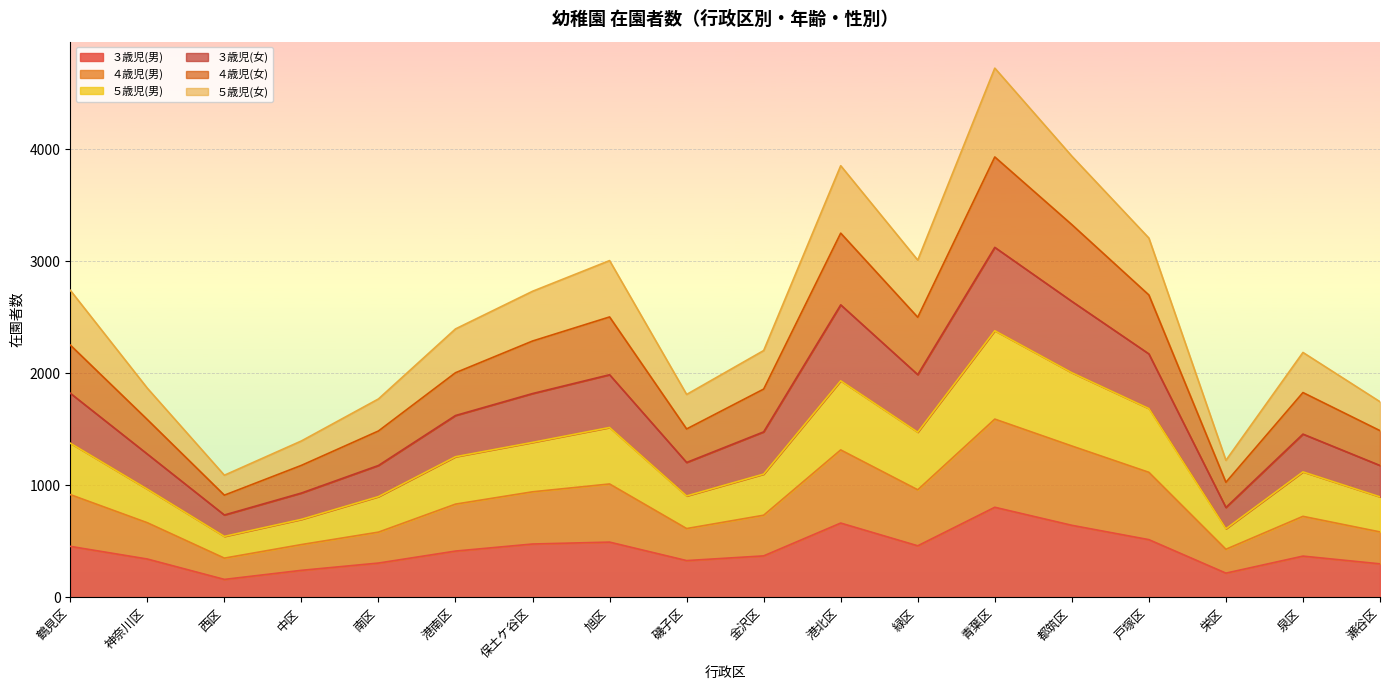

At which category is the sum across all series the highest?

青葉区